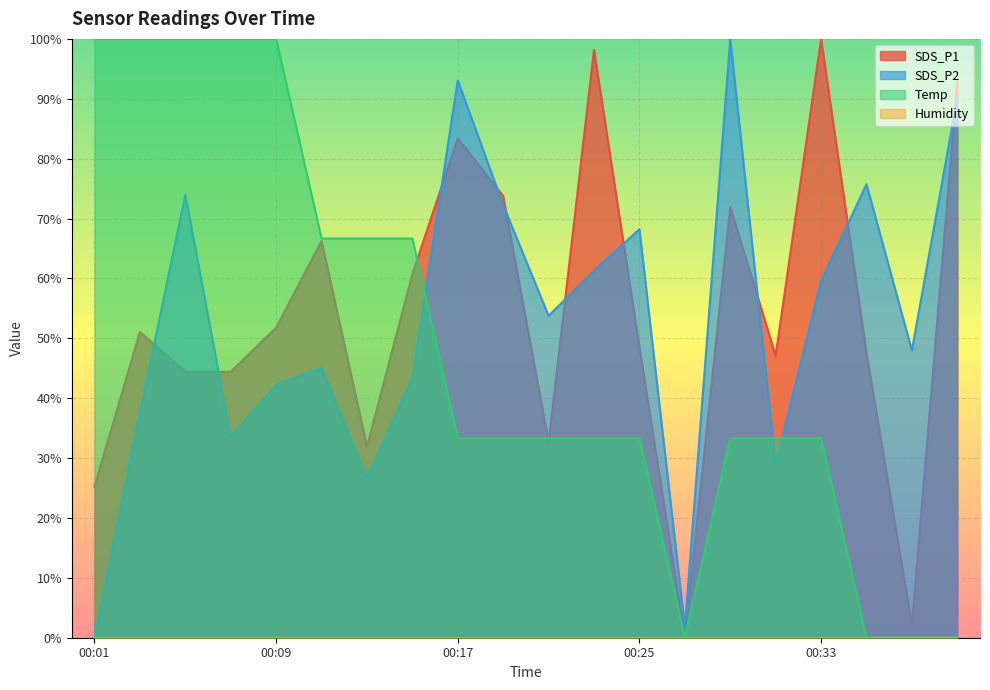

At how many categories does at least one series exceed 33?

19